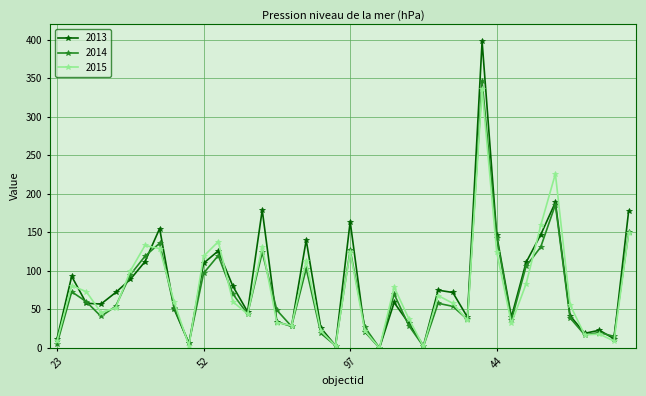

Which series has the largest range (max minus min)?

2013